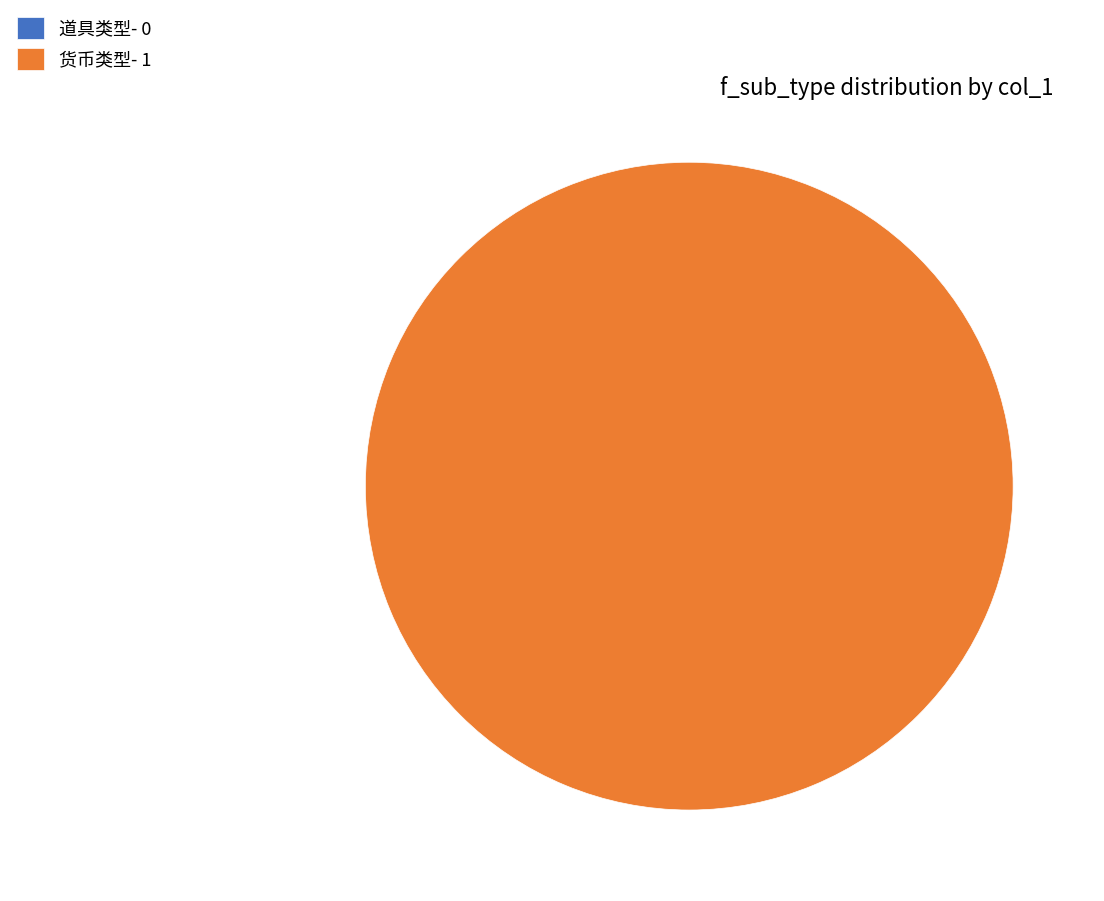

Count the number of slices in the pie.

2